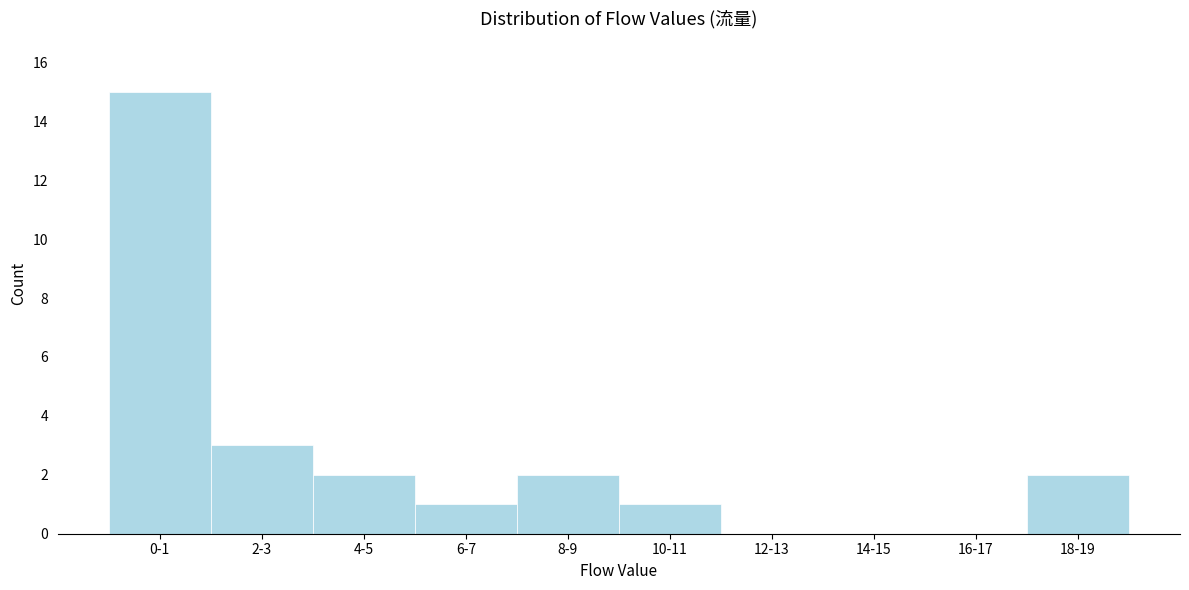

Reading right to left, what are all the values shown in this chart?

18-19=2	16-17=0	14-15=0	12-13=0	10-11=1	8-9=2	6-7=1	4-5=2	2-3=3	0-1=15